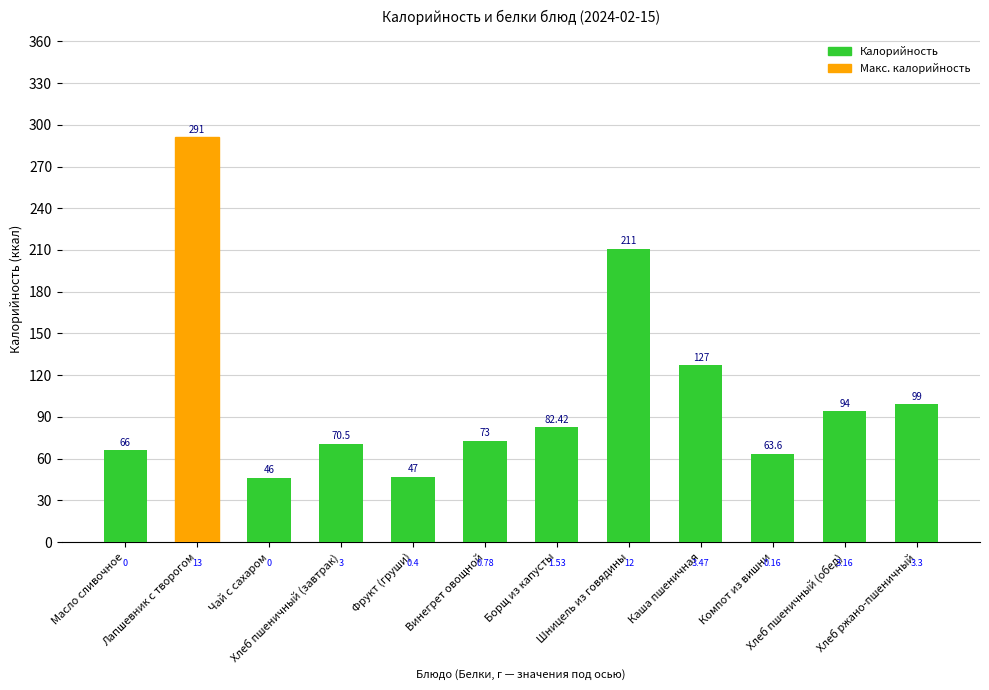

What is the difference between the maximum and minimum values?

245.0